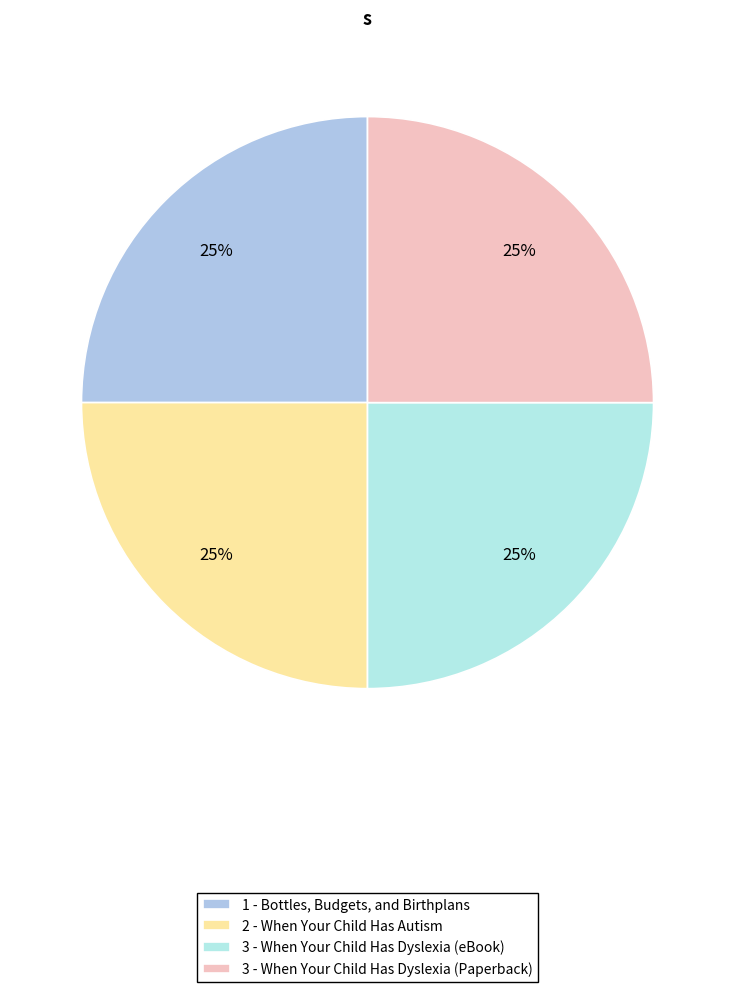

Which slice is the smallest?

1 - Bottles, Budgets, and Birthplans